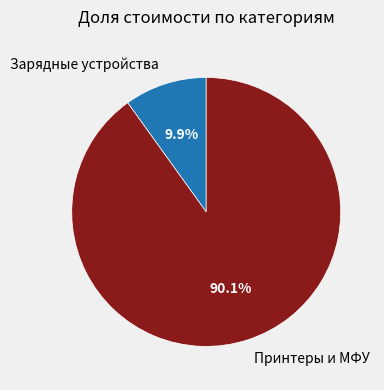

Which has a higher value, Принтеры и МФУ or Зарядные устройства?

Принтеры и МФУ